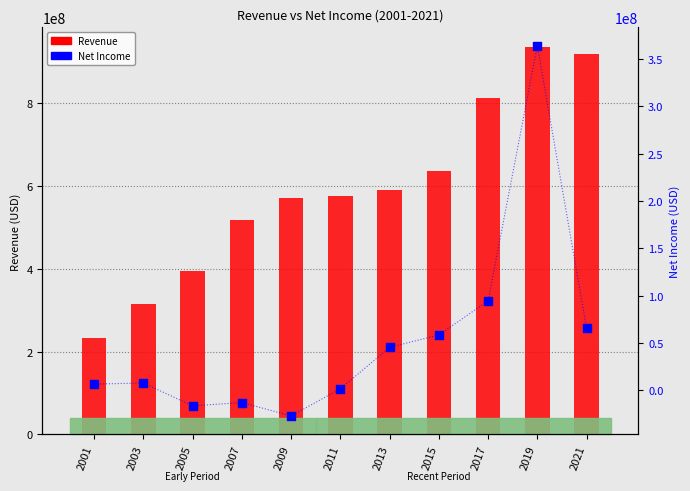

Which series reaches the maximum Y coordinate?

Revenue